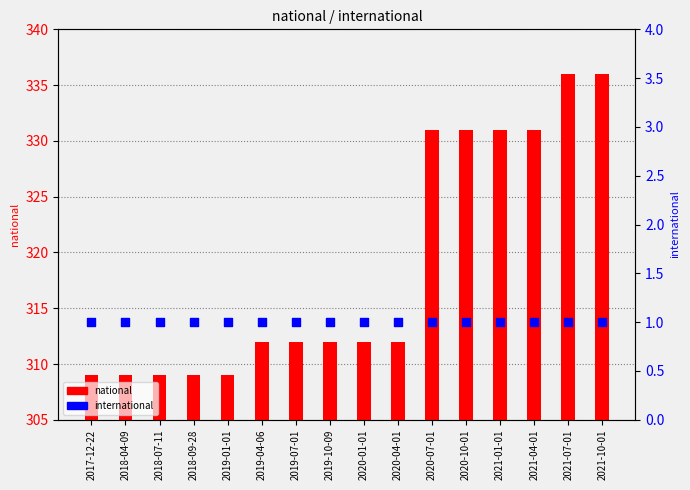

At how many categories does at least one series exceed 35?

16